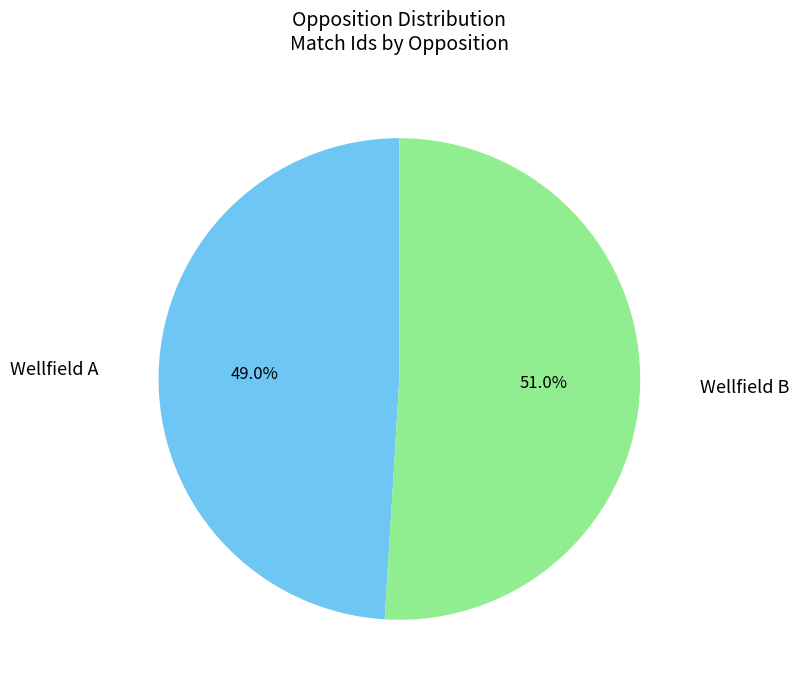

To the nearest percent, what is the combined percentage of Wellfield B and Wellfield A?

100%